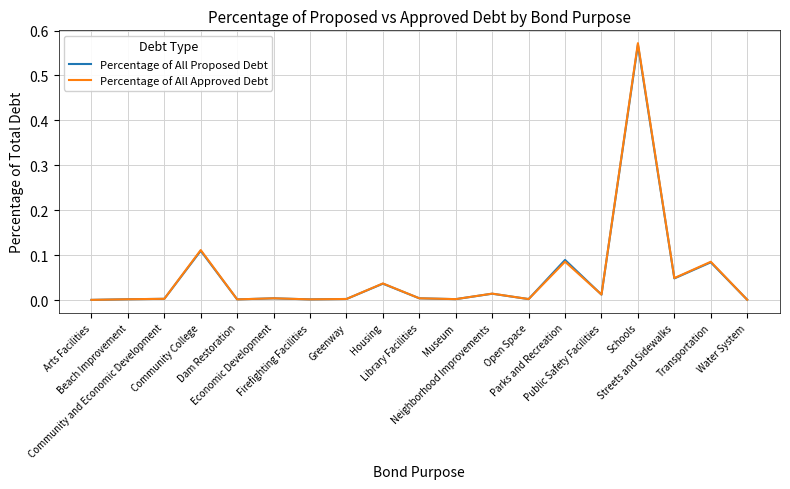

What are all the series names shown in the legend?

Percentage of All Proposed Debt, Percentage of All Approved Debt